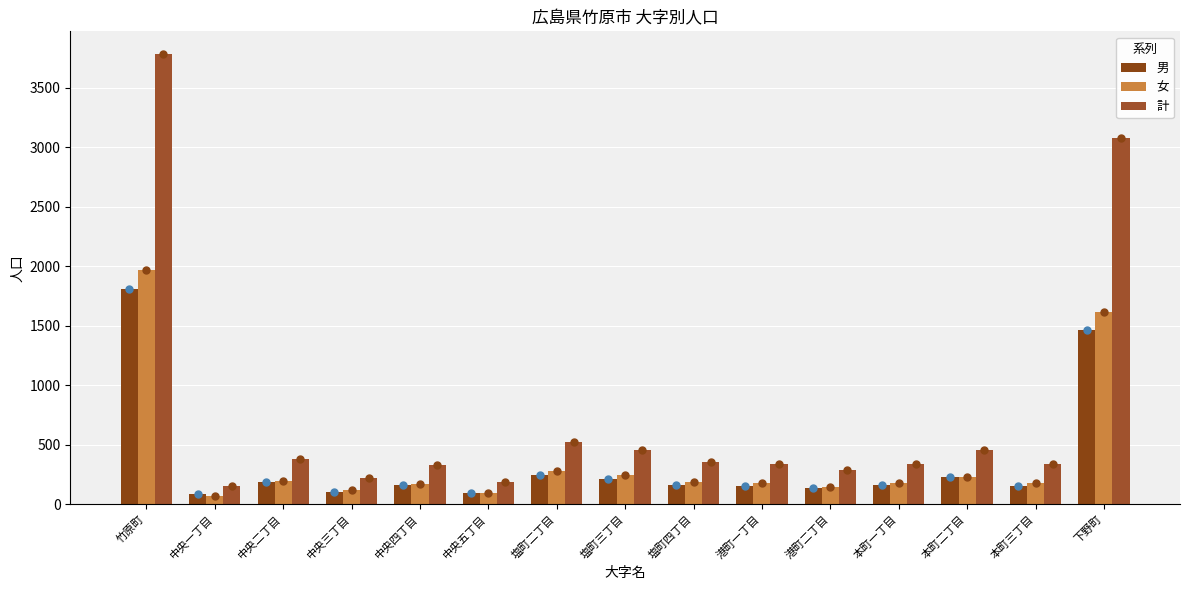

Where is 男 nearest to the value 948?

下野町